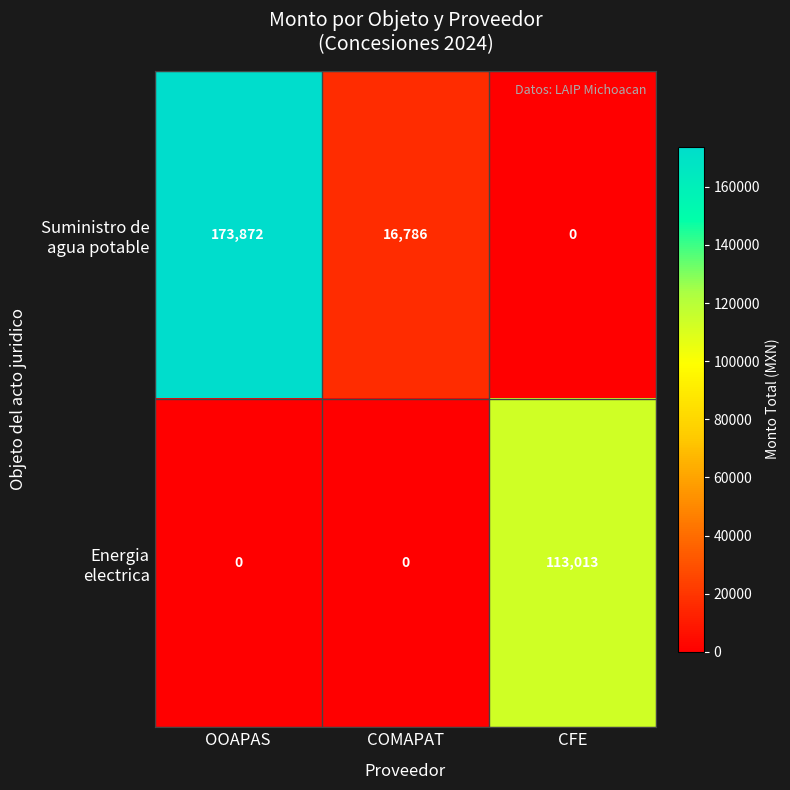

At how many categories does at least one series exceed 11795?

3